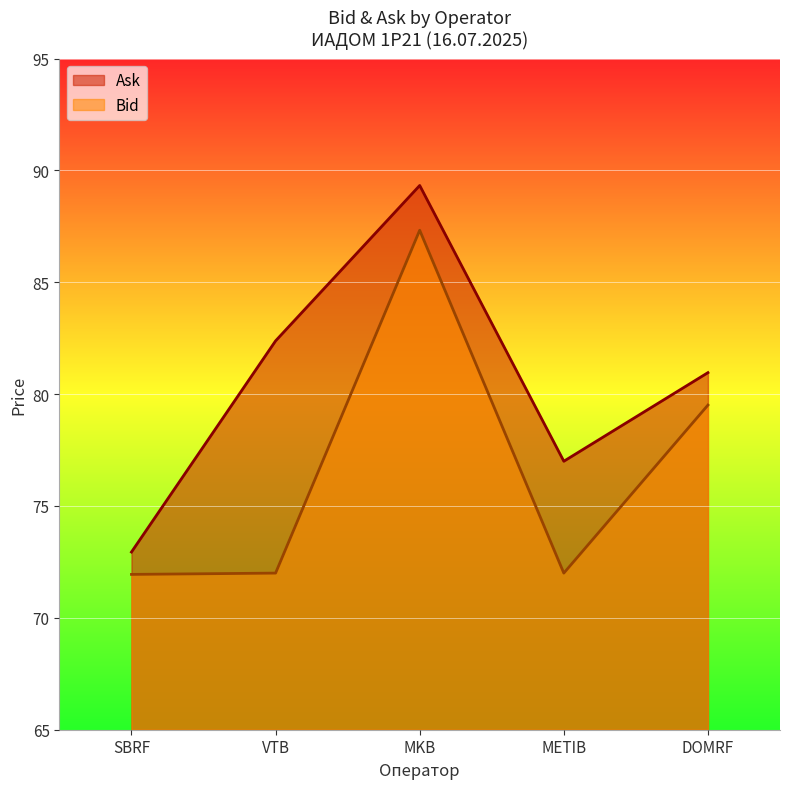

Rank the series at DOMRF from highest to lowest value.

Ask, Bid